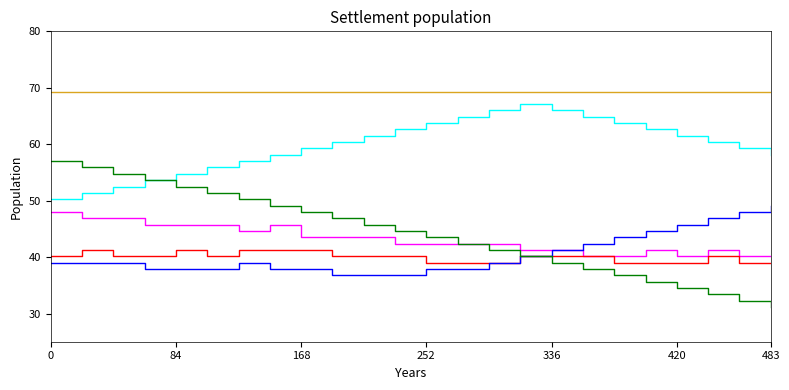

What is the smallest value displayed?

31.1